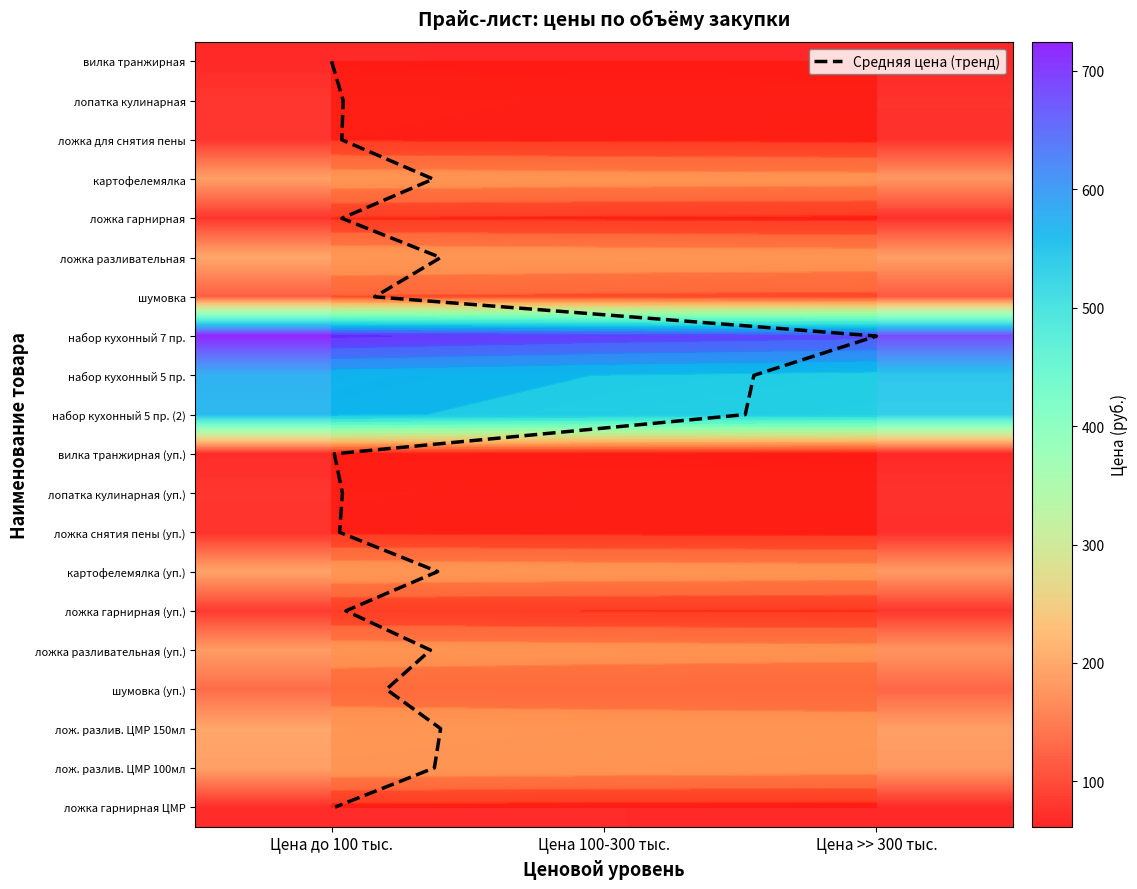

What is the difference between the maximum and minimum values in the лопатка кулинарная series?

3.9